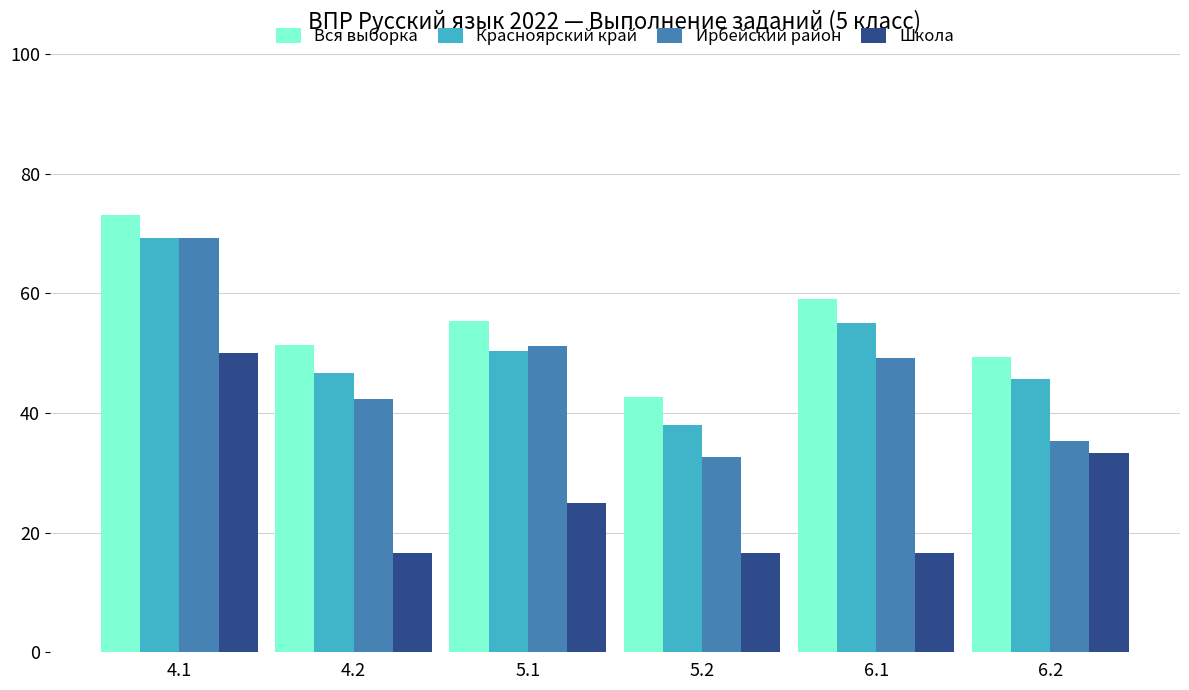

Which series changed the most between 4.2 and 6.1?

Красноярский край